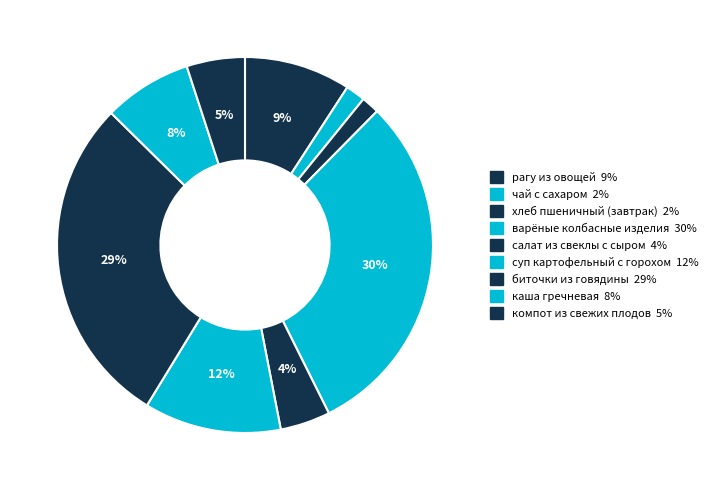

How many slices are in this pie chart?

9